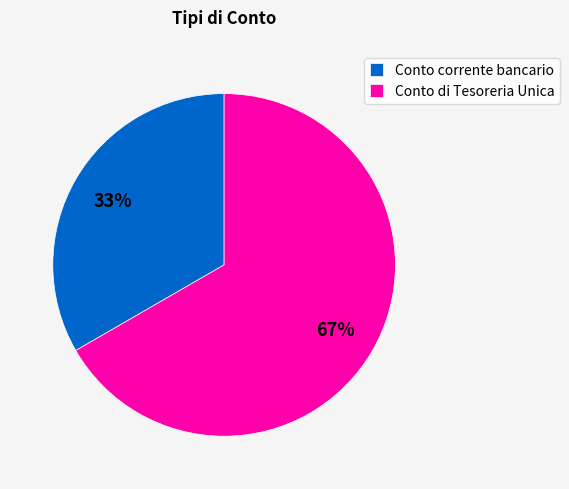

Does Conto corrente bancario represent more than half of the total?

No